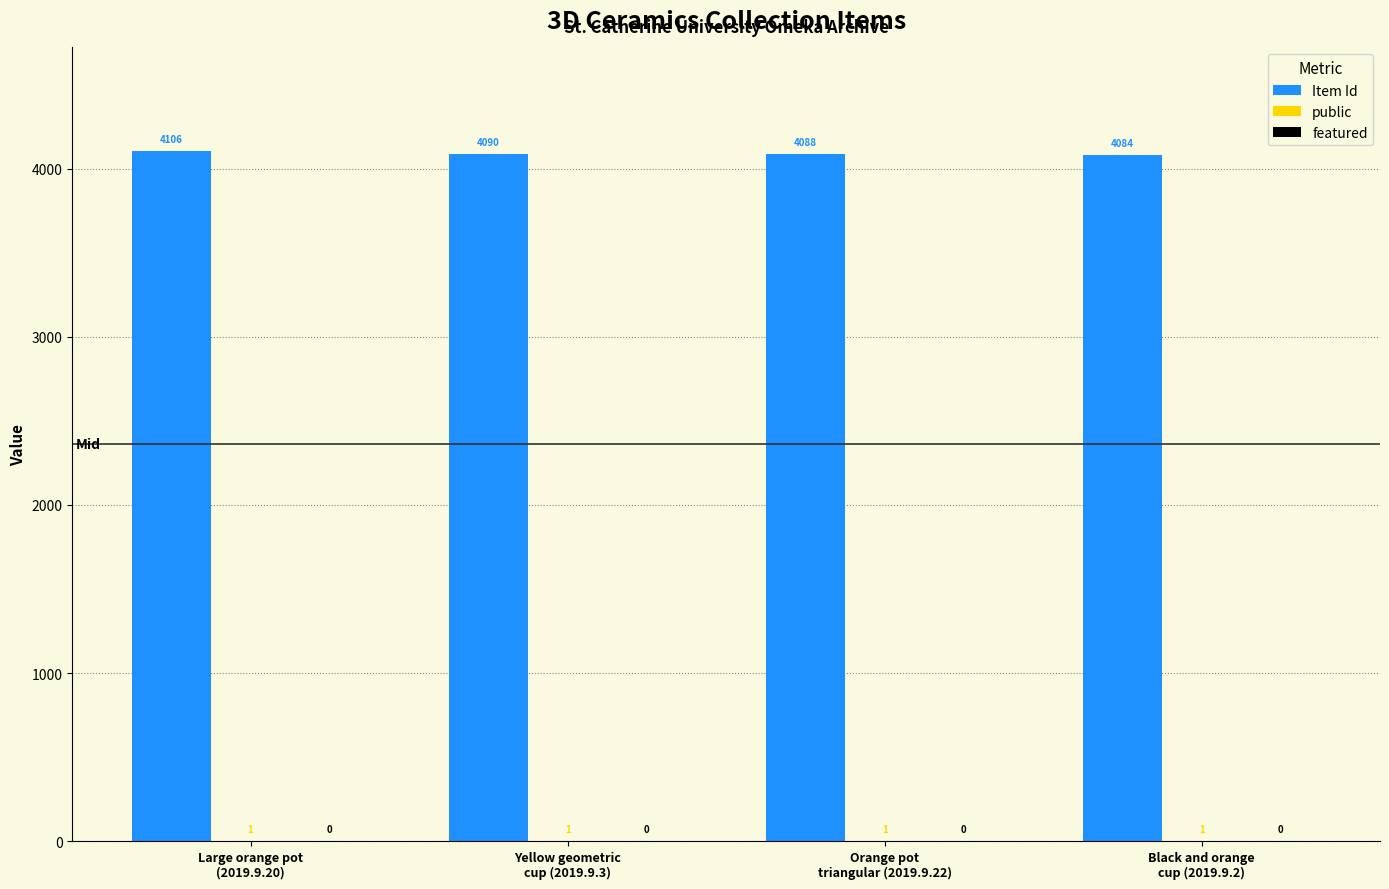

Which series has the largest total across all categories?

Item Id